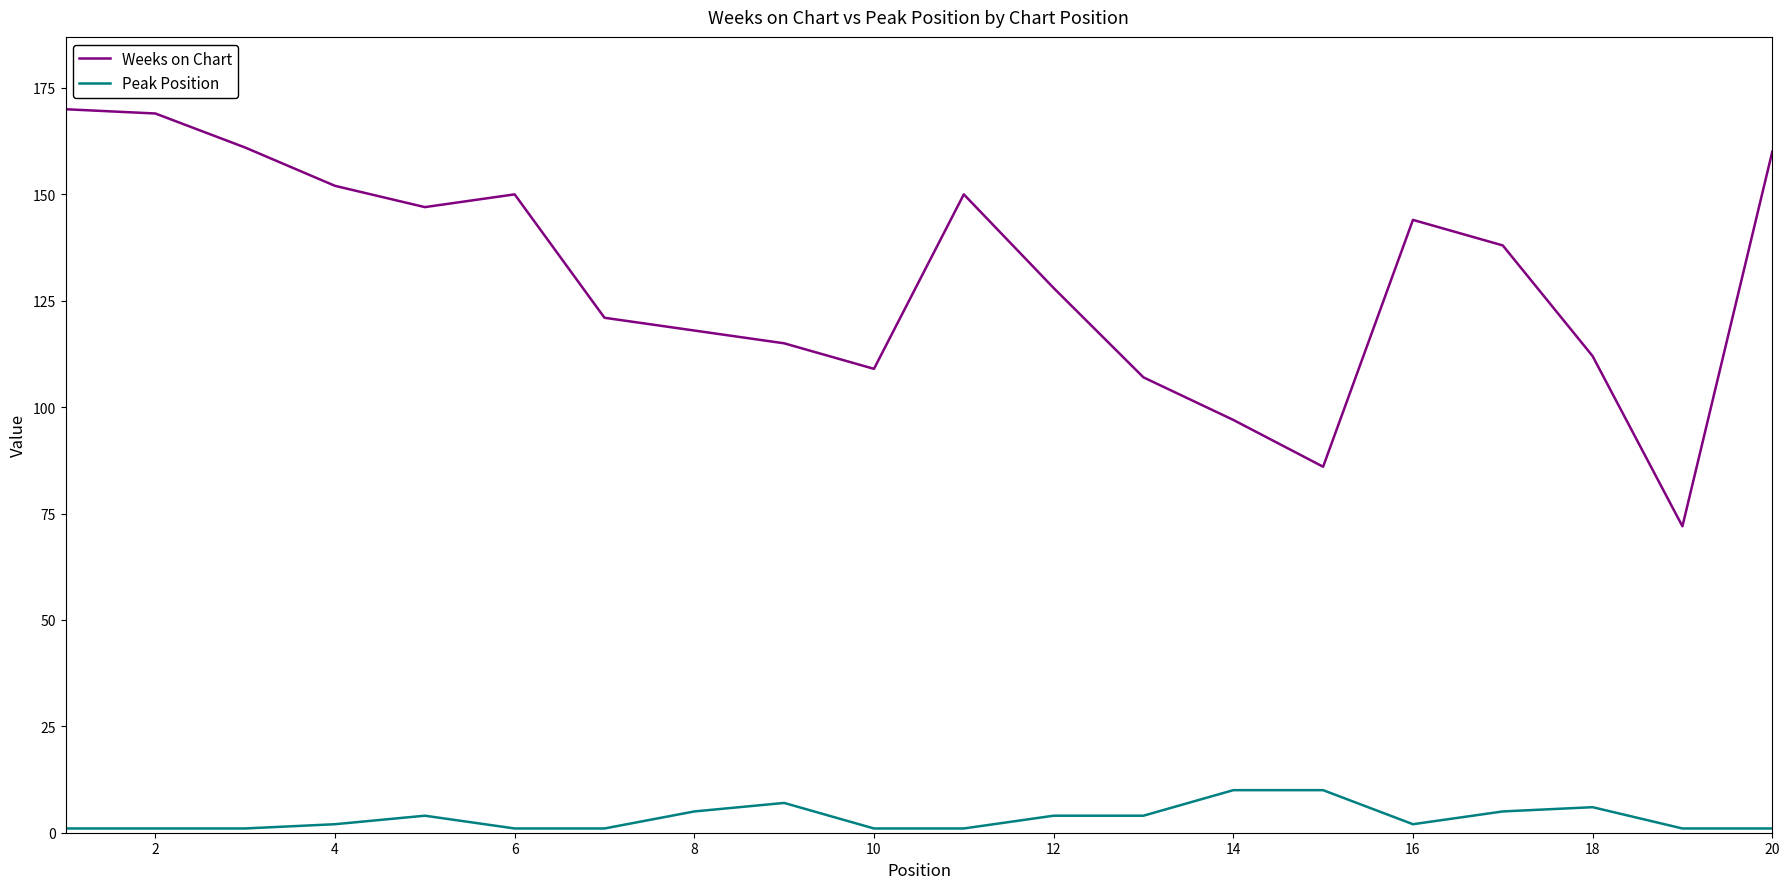

At how many categories does at least one series exceed 37?

20